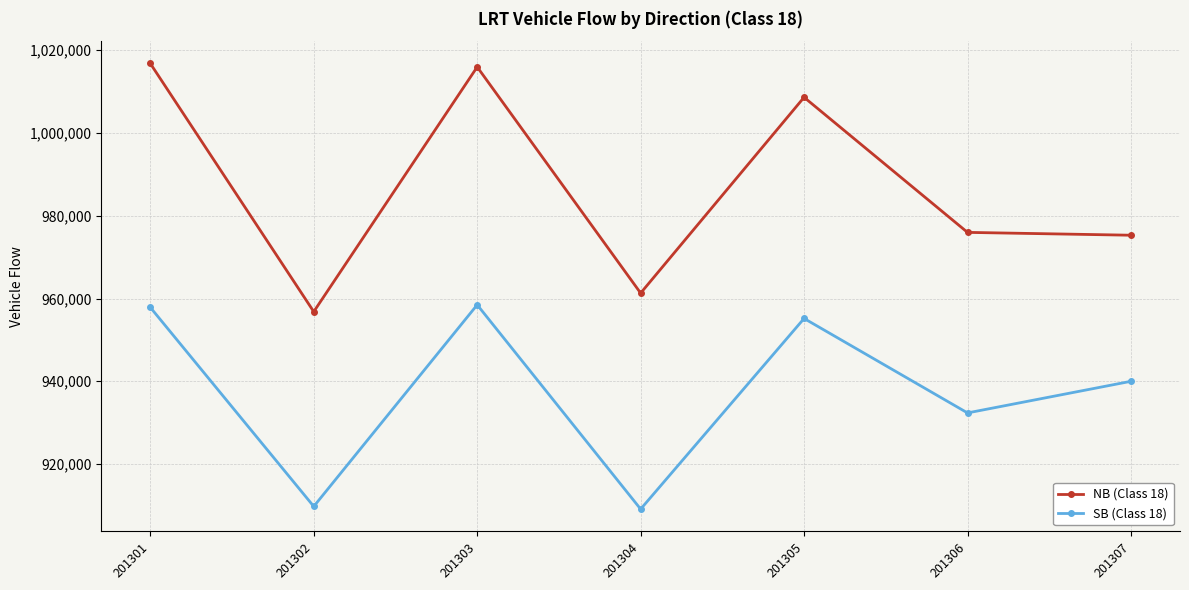

True or false: SB (Class 18) and NB (Class 18) cross at least once.

False